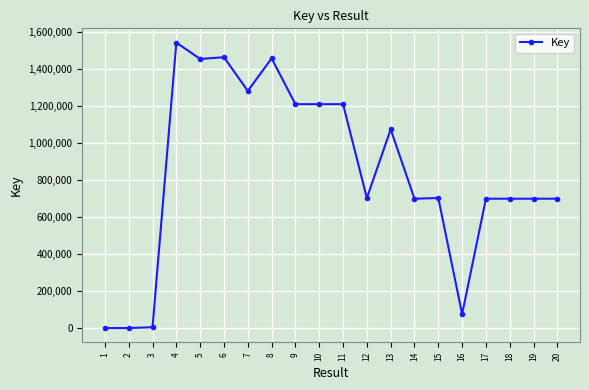

What is the greatest value displayed?

1541732